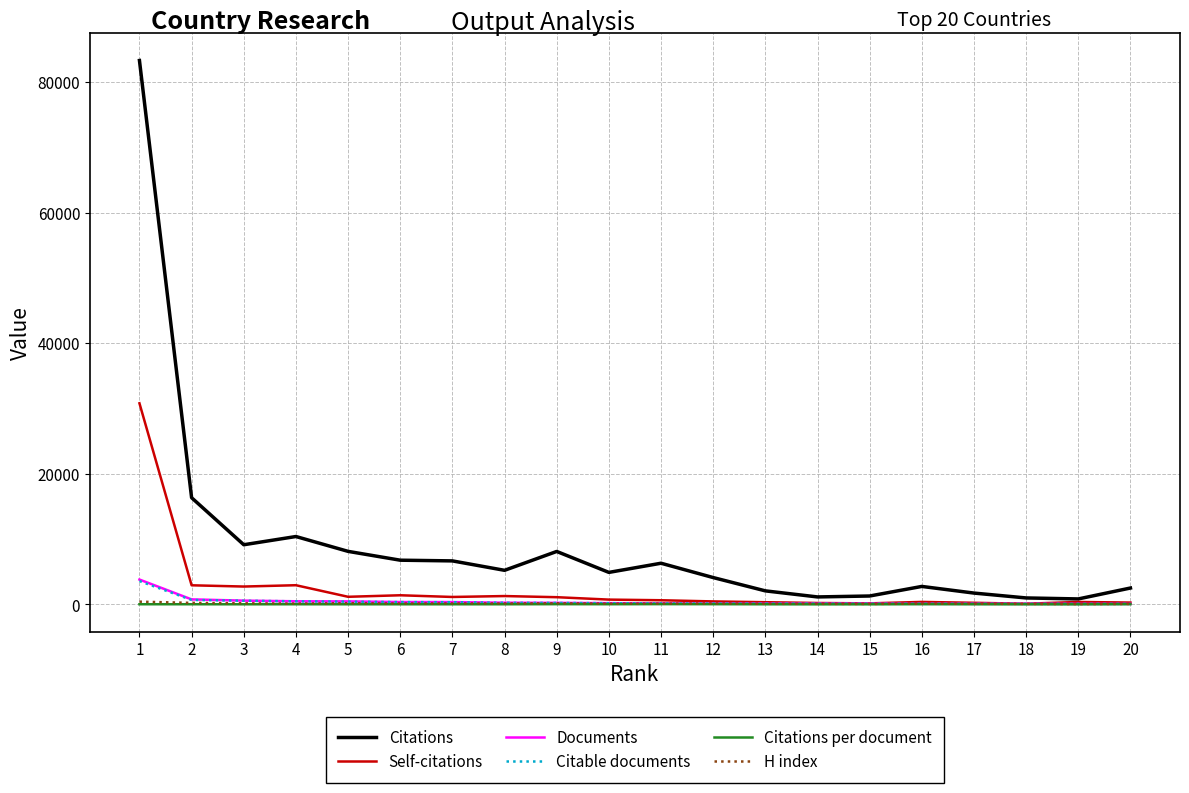

Which series has the largest range (max minus min)?

Citations